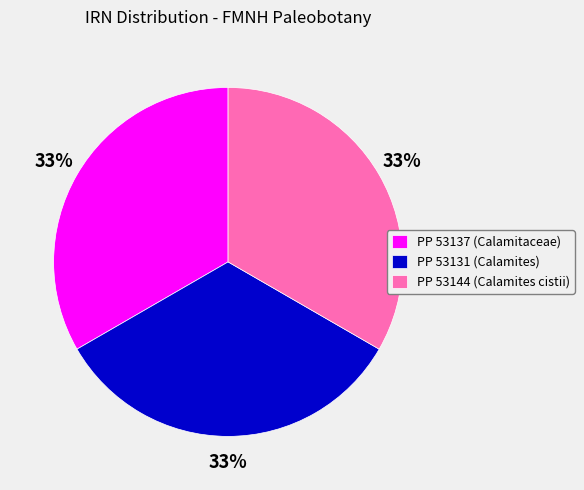

What percentage is the PP 53144 (Calamites cistii) slice, to the nearest percent?

33%